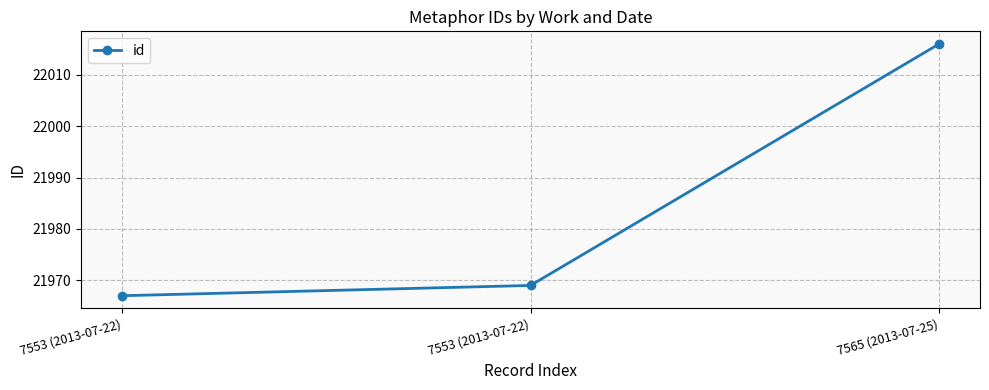

What is the smallest value displayed?

21967